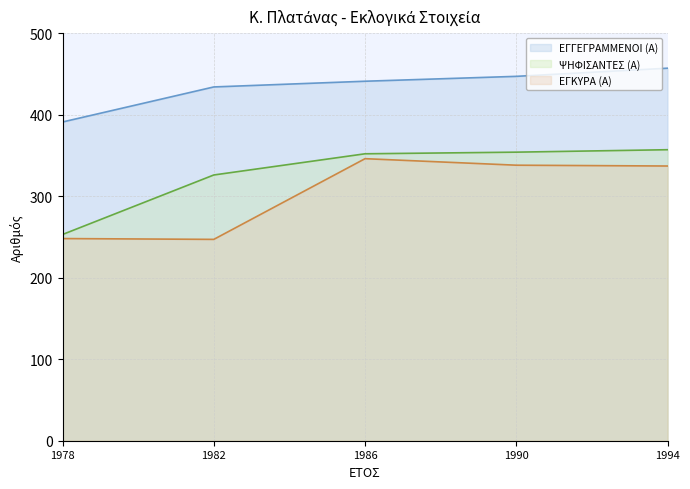

True or false: ΨΗΦΙΣΑΝΤΕΣ (Α) and ΕΓΚΥΡΑ (Α) cross at least once.

False